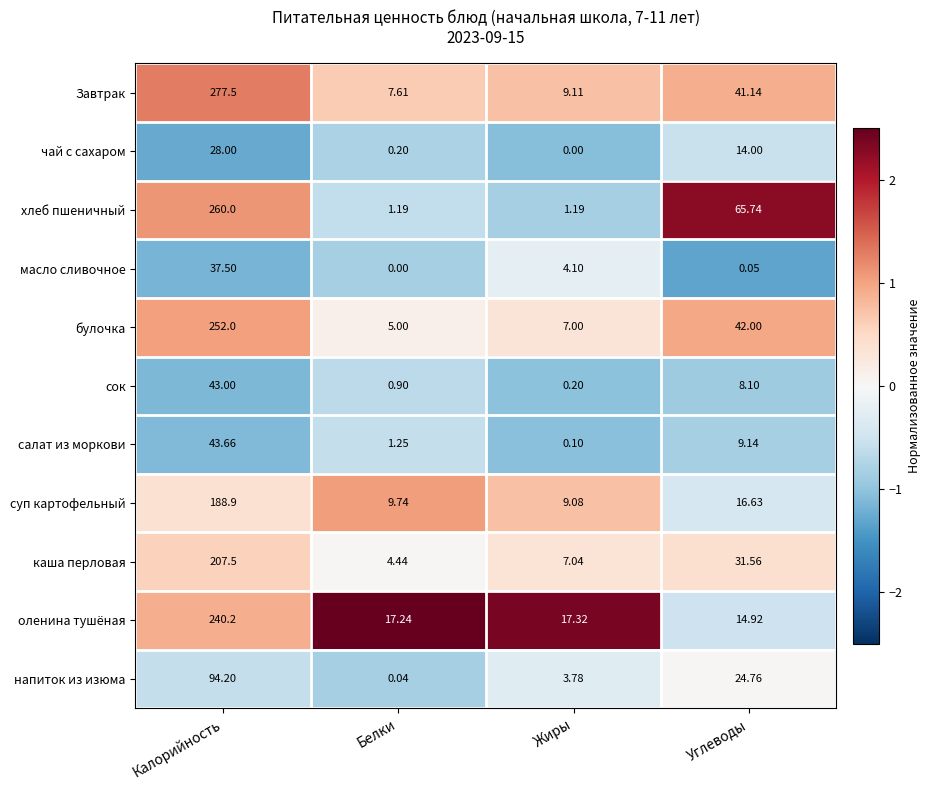

Between Жиры and Углеводы, which series saw the biggest shift?

хлеб пшеничный